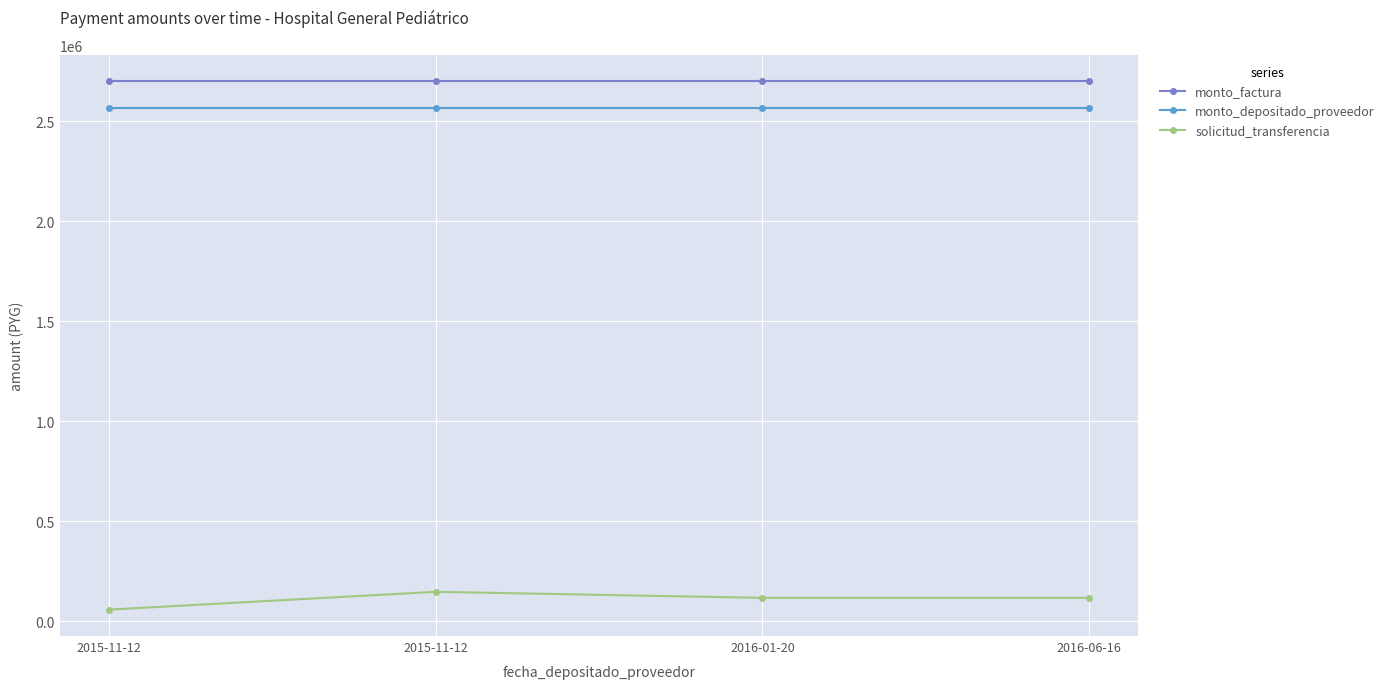

What are all the series names shown in the legend?

monto_factura, monto_depositado_proveedor, solicitud_transferencia